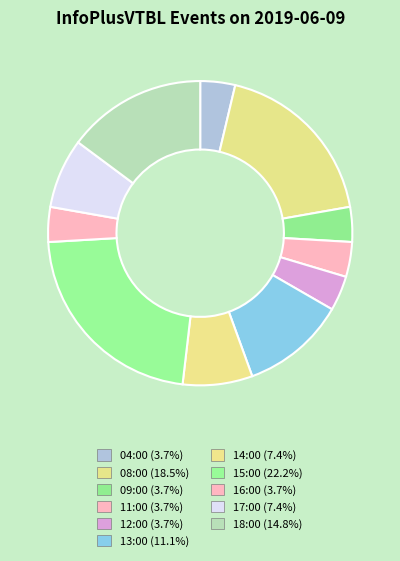

What is the ratio of the value at 18:00 to the value at 13:00?

1.3